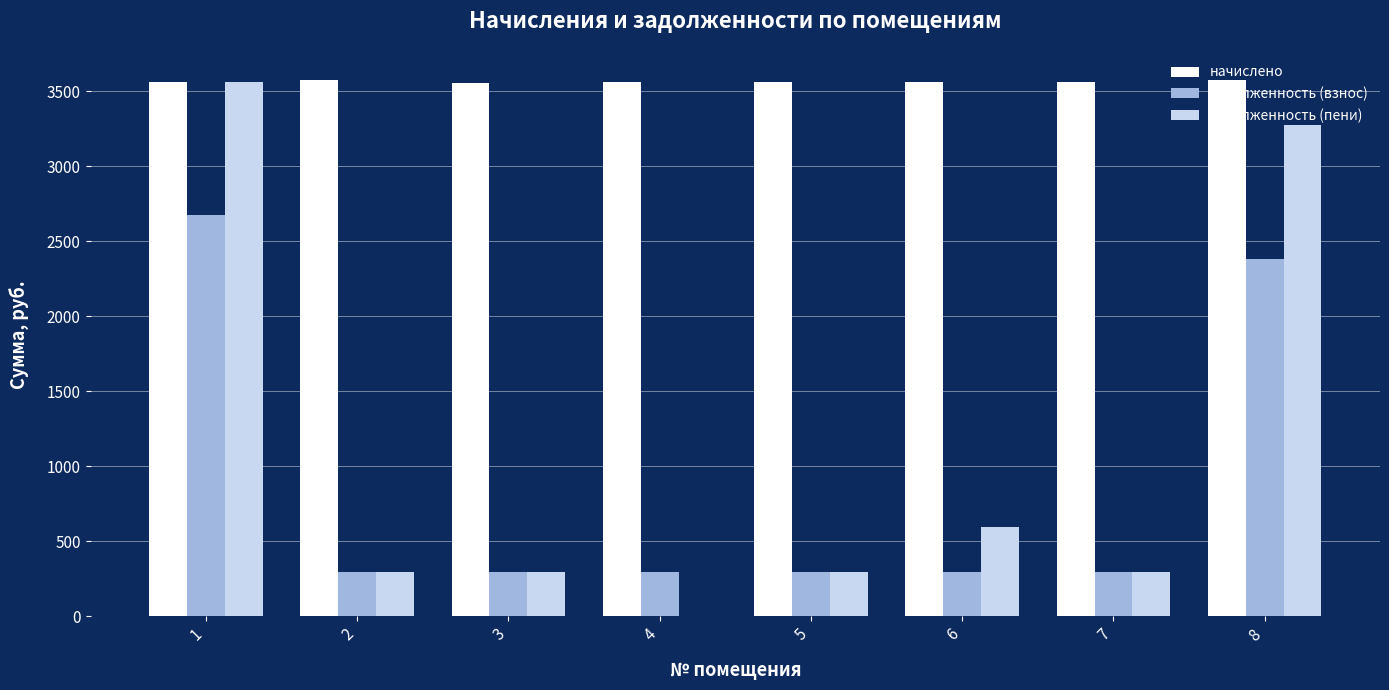

The value of начислено at 6 is 3564.5. True or false?

True